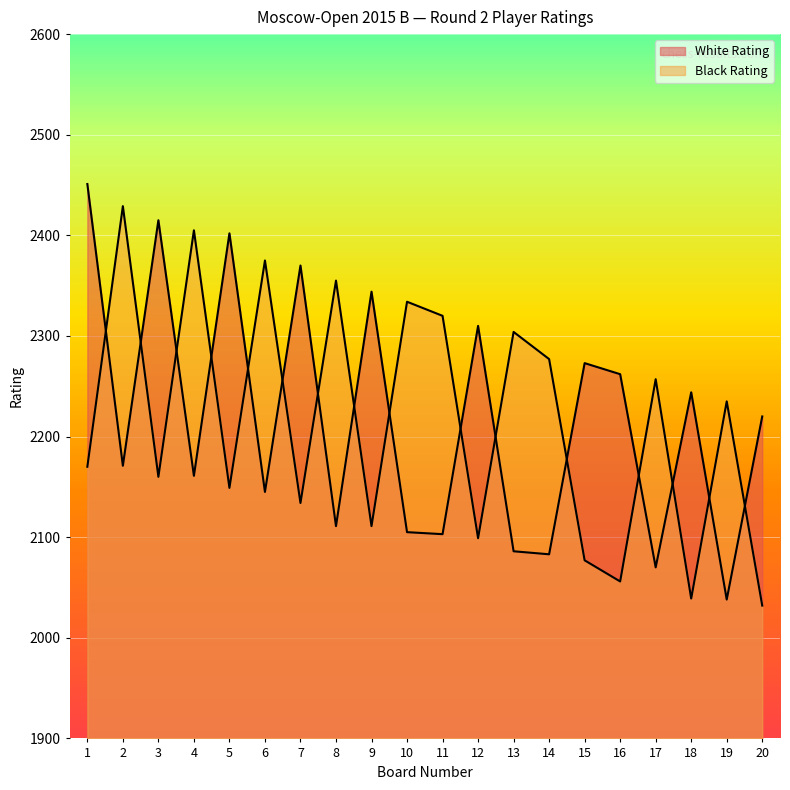

What is the difference between the second highest and second lowest values in the White Rating series?

345